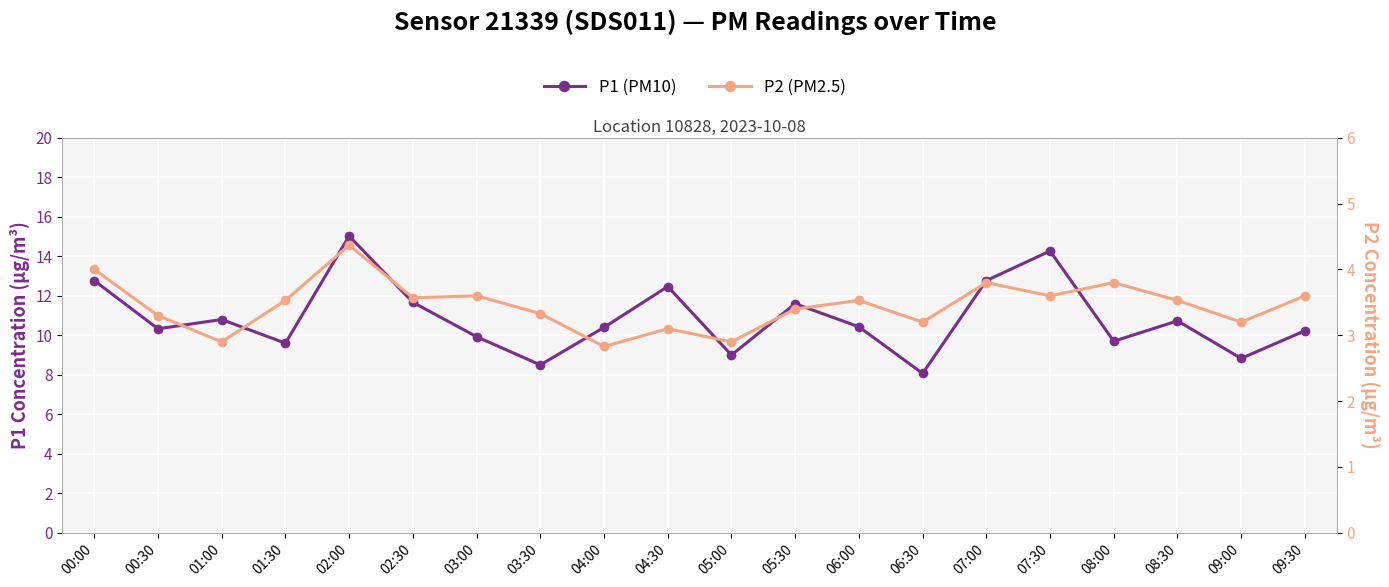

Reading left to right, transcribe all the data shown in this chart.

P1 (PM10): 12.8	10.3	10.8	9.6	15.0	11.7	9.9	8.5	10.4	12.5	9.0	11.6	10.4	8.1	12.8	14.3	9.7	10.7	8.8	10.2
P2 (PM2.5): 4.0	3.3	2.9	3.5	4.4	3.6	3.6	3.3	2.8	3.1	2.9	3.4	3.5	3.2	3.8	3.6	3.8	3.5	3.2	3.6